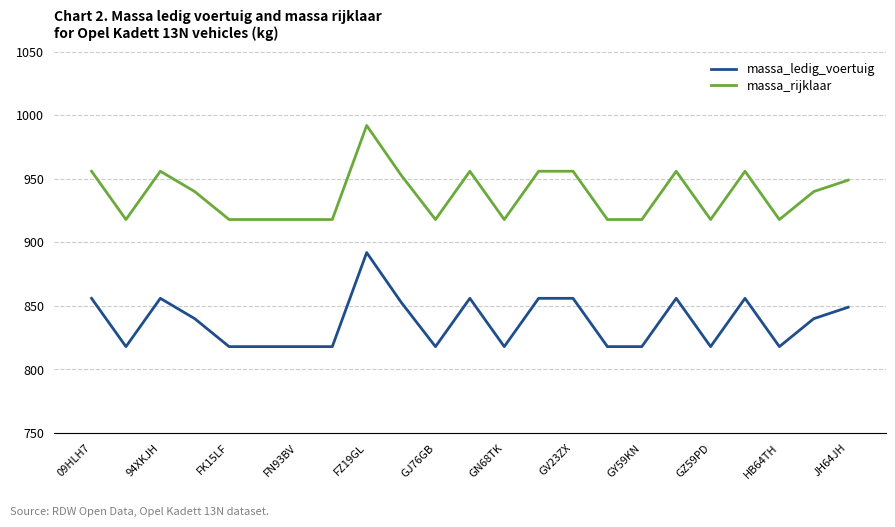

Which series has the largest total across all categories?

massa_rijklaar